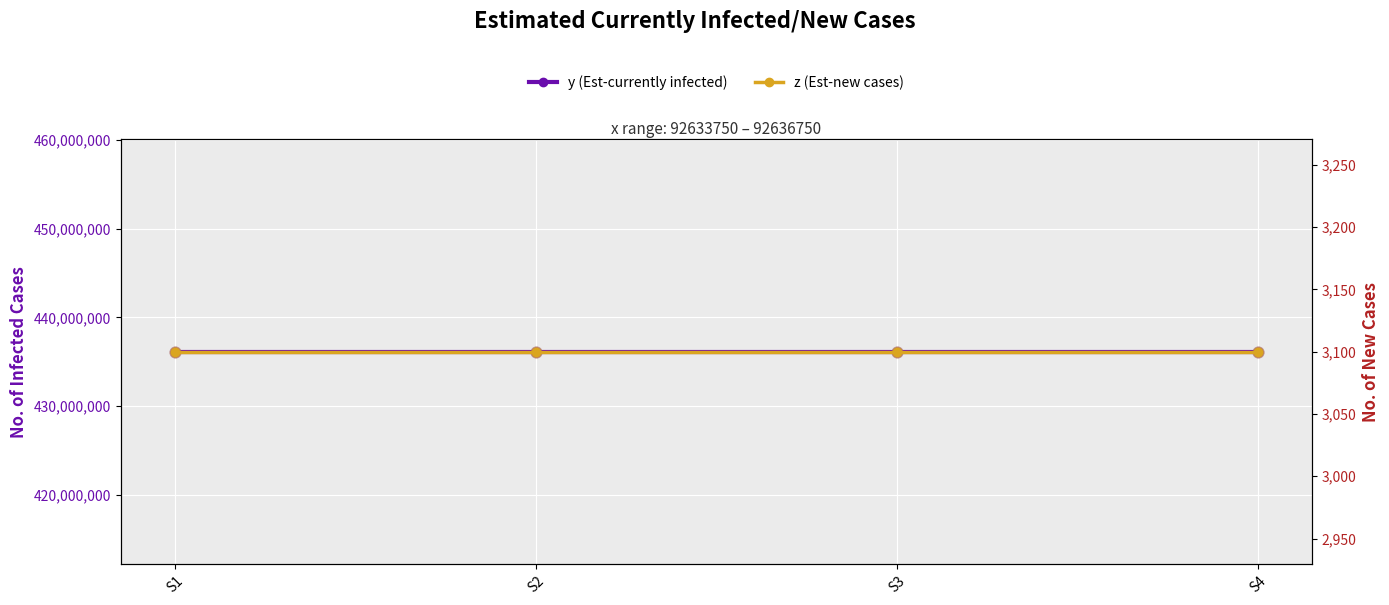

Which series contains the highest Y value?

y (Est-currently infected)